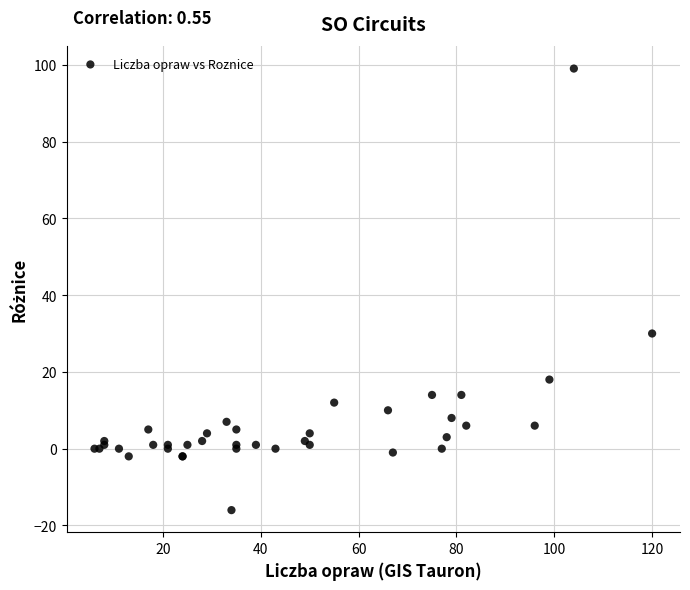

What Y value in the scatter plot is closest to 41?

30